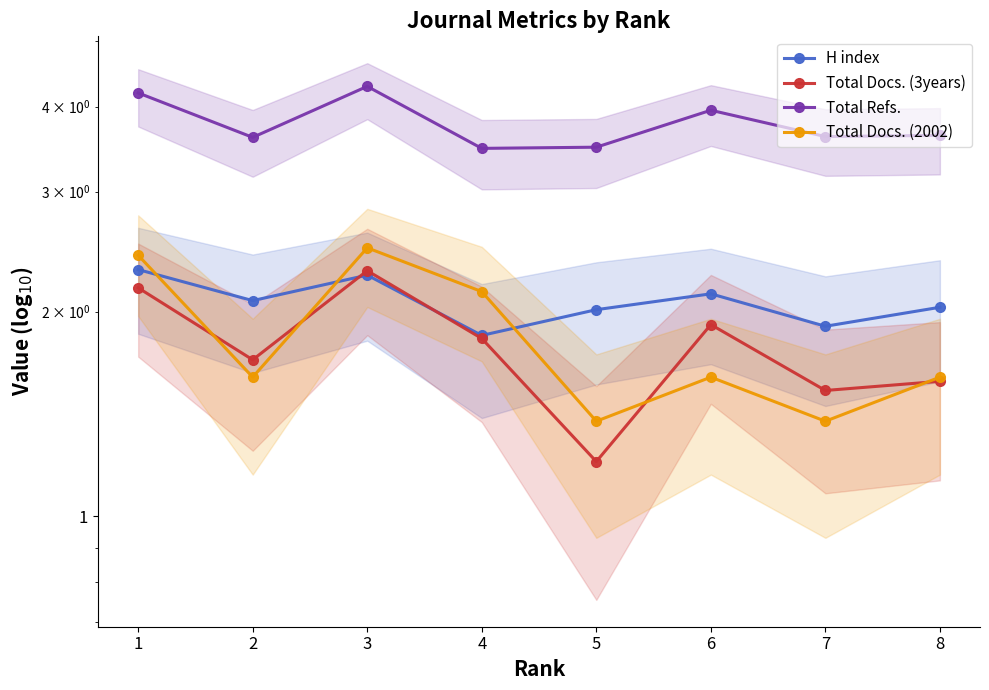

Where is Total Refs. nearest to the value 3?

4